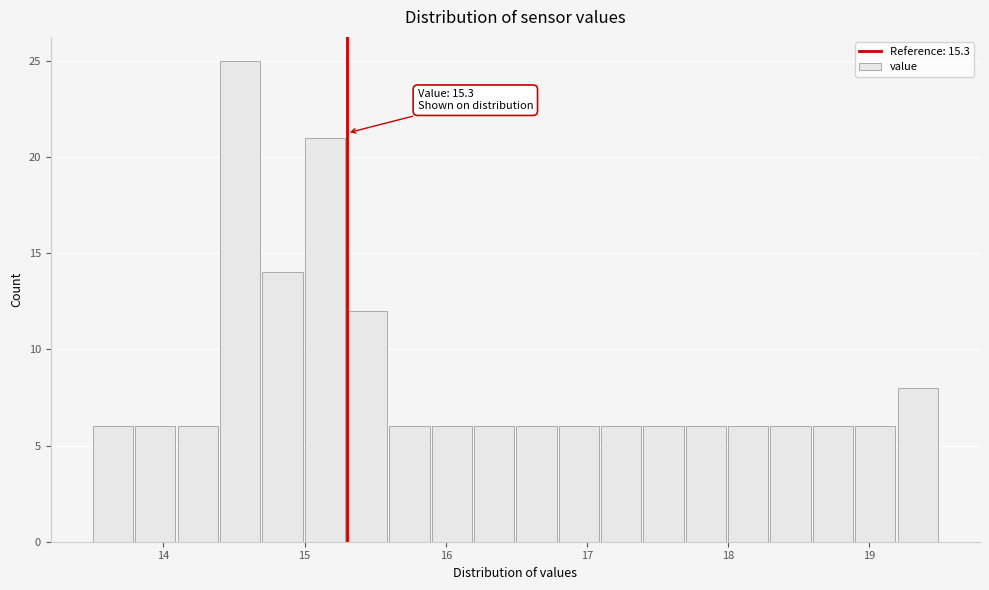

Read against the x-axis, roughly where is the centre of the tallest bar?

14.5